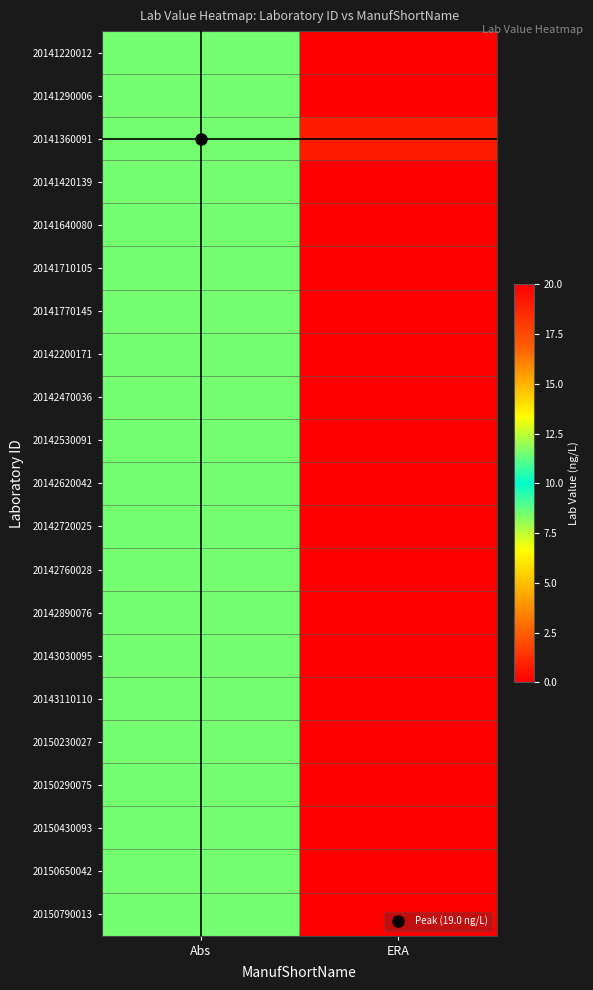

Reading left to right, transcribe all the data shown in this chart.

20141220012: Abs=11.5	ERA=0.0
20141290006: Abs=11.5	ERA=0.0
20141360091: Abs=11.5	ERA=19.0
20141420139: Abs=11.5	ERA=0.0
20141640080: Abs=11.5	ERA=0.0
20141710105: Abs=11.5	ERA=0.0
20141770145: Abs=11.5	ERA=0.0
20142200171: Abs=11.5	ERA=0.0
20142470036: Abs=11.5	ERA=0.0
20142530091: Abs=11.5	ERA=0.0
20142620042: Abs=11.5	ERA=0.0
20142720025: Abs=11.5	ERA=0.0
20142760028: Abs=11.5	ERA=0.0
20142890076: Abs=11.5	ERA=0.0
20143030095: Abs=11.5	ERA=0.0
20143110110: Abs=11.5	ERA=0.0
20150230027: Abs=11.5	ERA=0.0
20150290075: Abs=11.5	ERA=0.0
20150430093: Abs=11.5	ERA=0.0
20150650042: Abs=11.5	ERA=0.0
20150790013: Abs=11.5	ERA=0.0